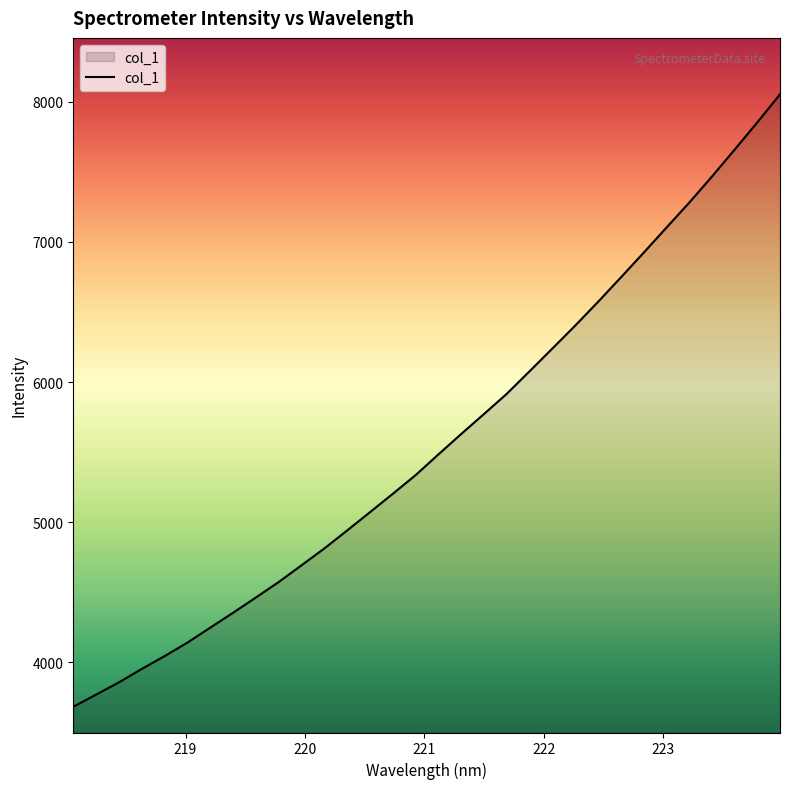

What is the difference between the maximum and minimum values?

4373.3